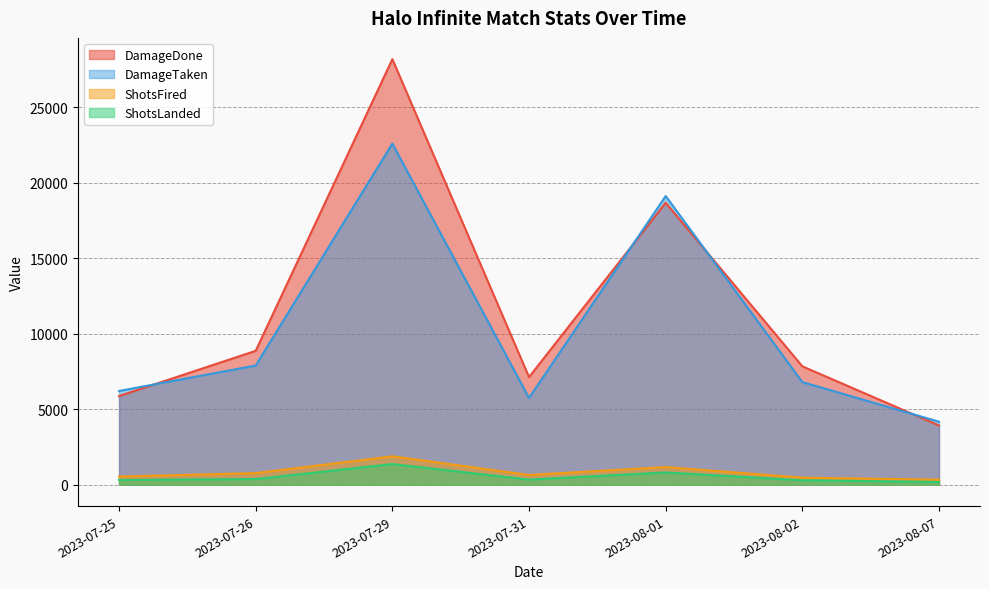

List the labels in order of ShotsFired value, largest first.

2023-07-29, 2023-08-01, 2023-07-26, 2023-07-31, 2023-07-25, 2023-08-02, 2023-08-07